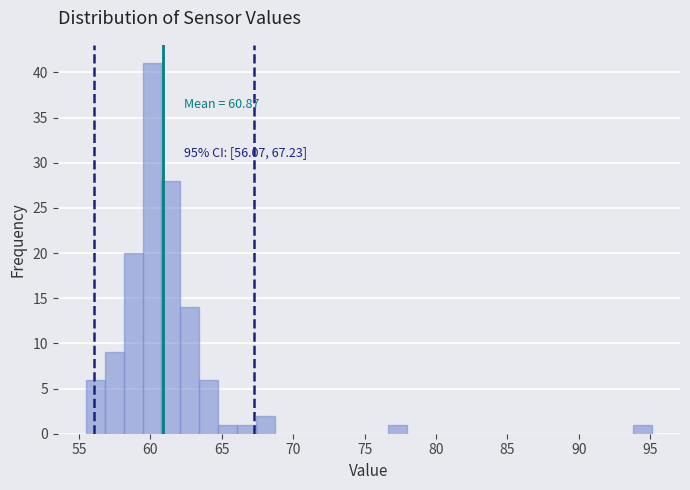

Read against the x-axis, roughly where is the centre of the tallest bar?

60.0